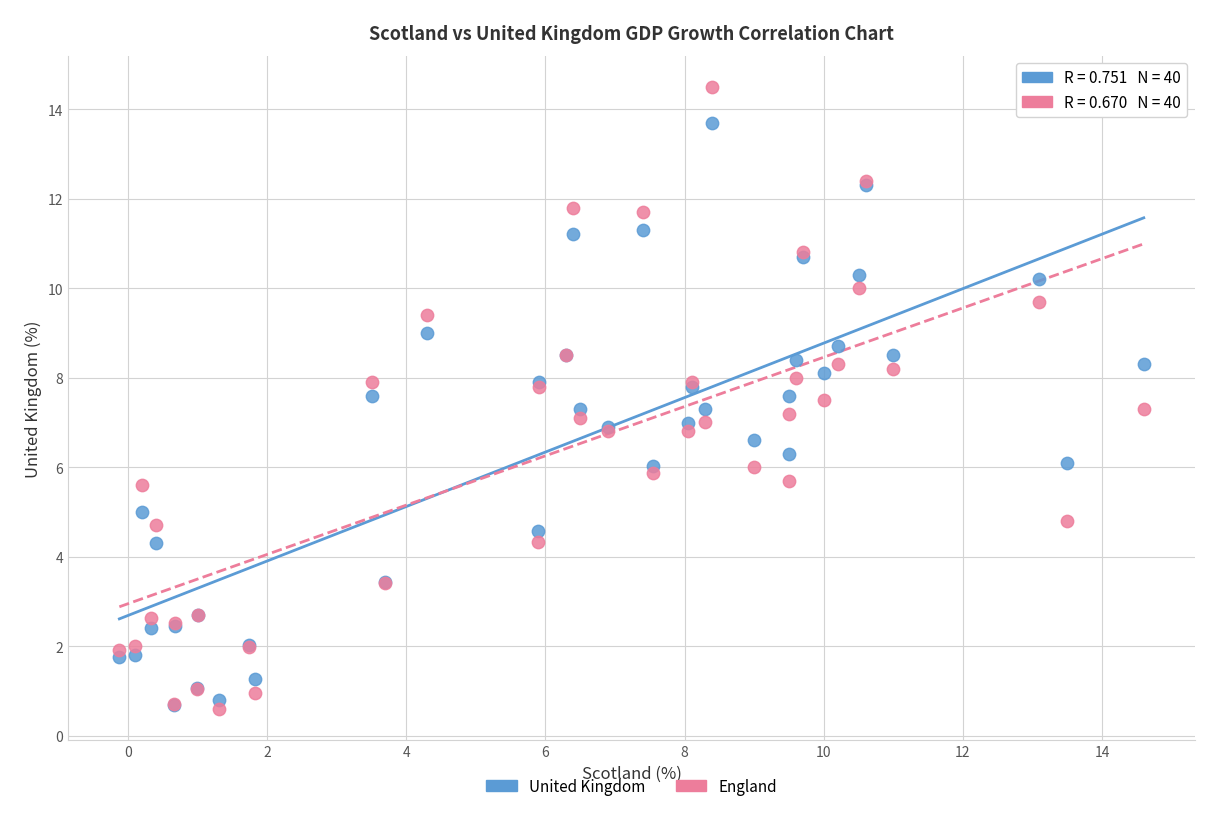

What are all the series names shown in the legend?

United Kingdom, England